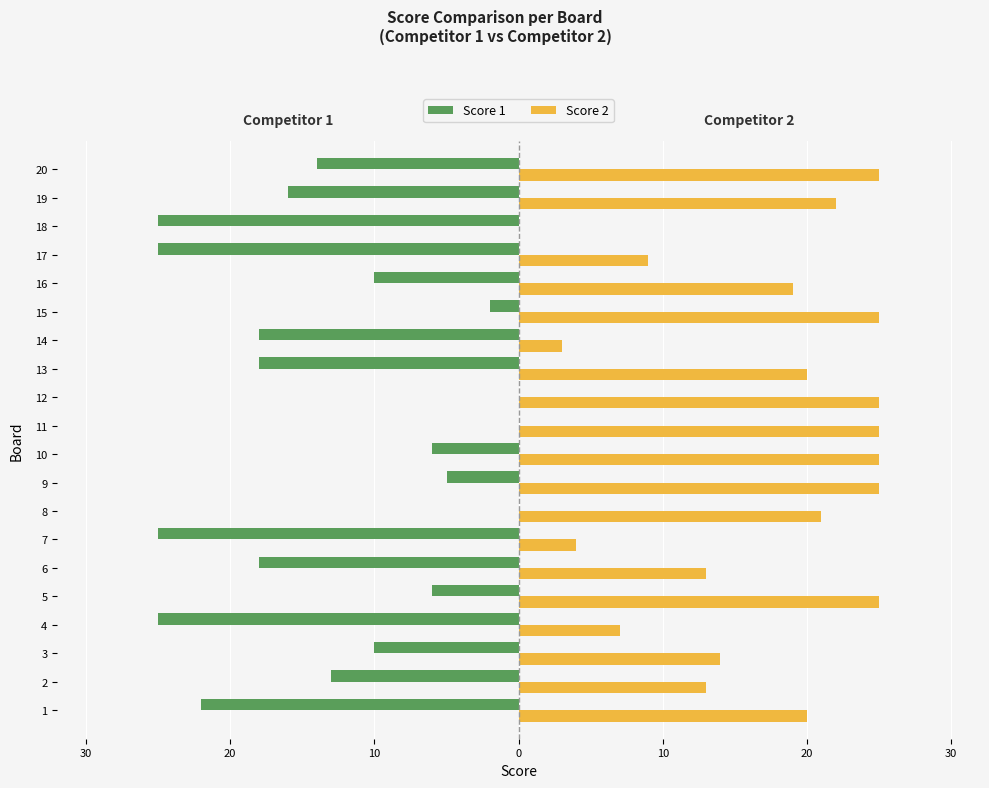

Reading left to right, list all the values displayed in this chart.

Score 1: -22	-13	-10	-25	-6	-18	-25	0	-5	-6	0	0	-18	-18	-2	-10	-25	-25	-16	-14
Score 2: 20	13	14	7	25	13	4	21	25	25	25	25	20	3	25	19	9	0	22	25